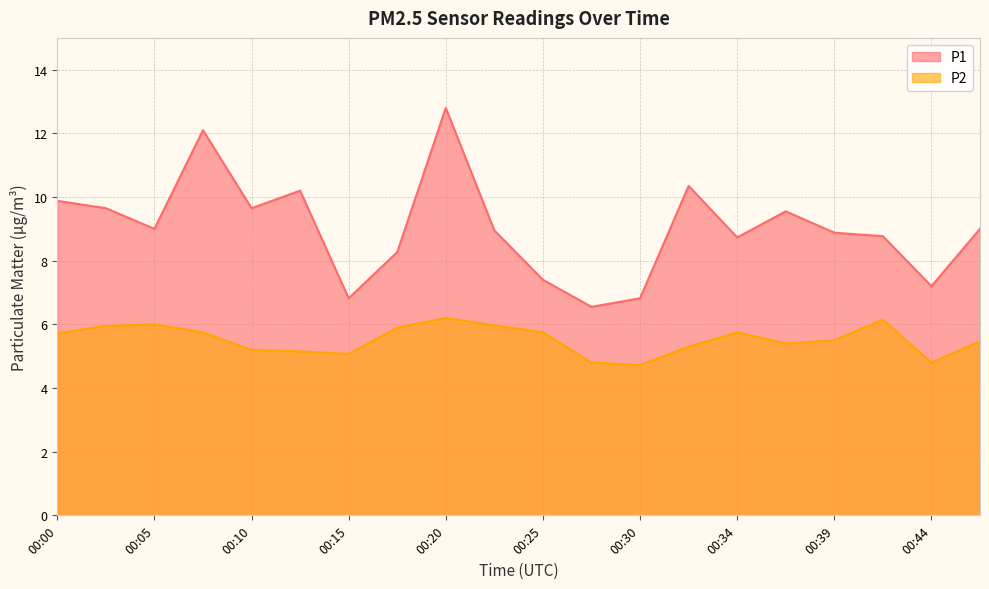

Where does the P1 series first go above 9?

00:00